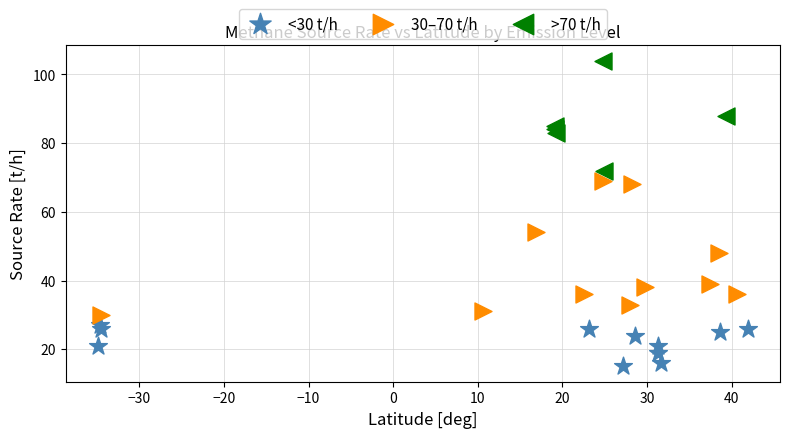

Which series has the largest Y range (max minus min)?

30–70 t/h